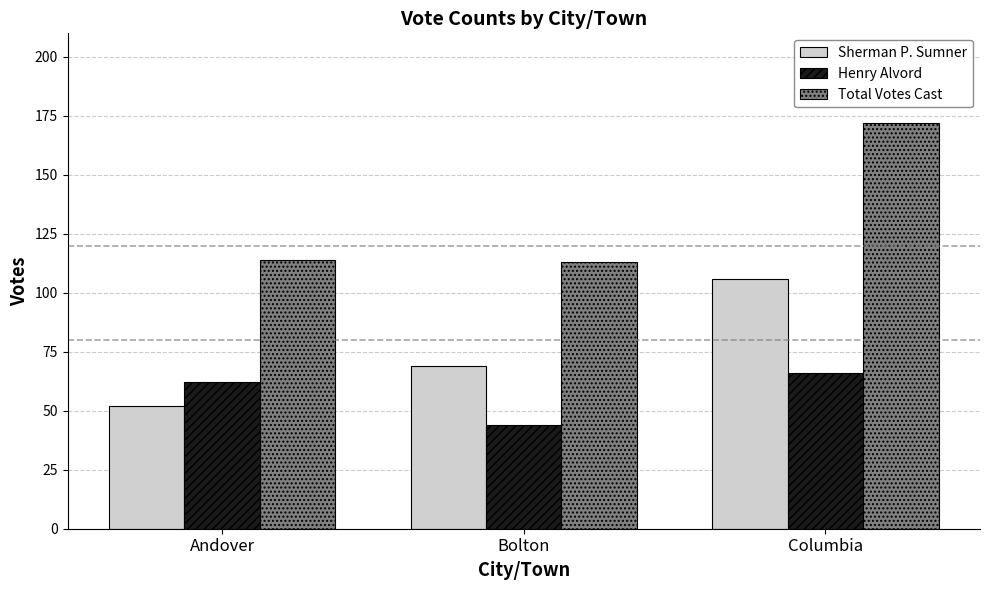

Are the bars grouped side by side (vs. stacked)?

Yes